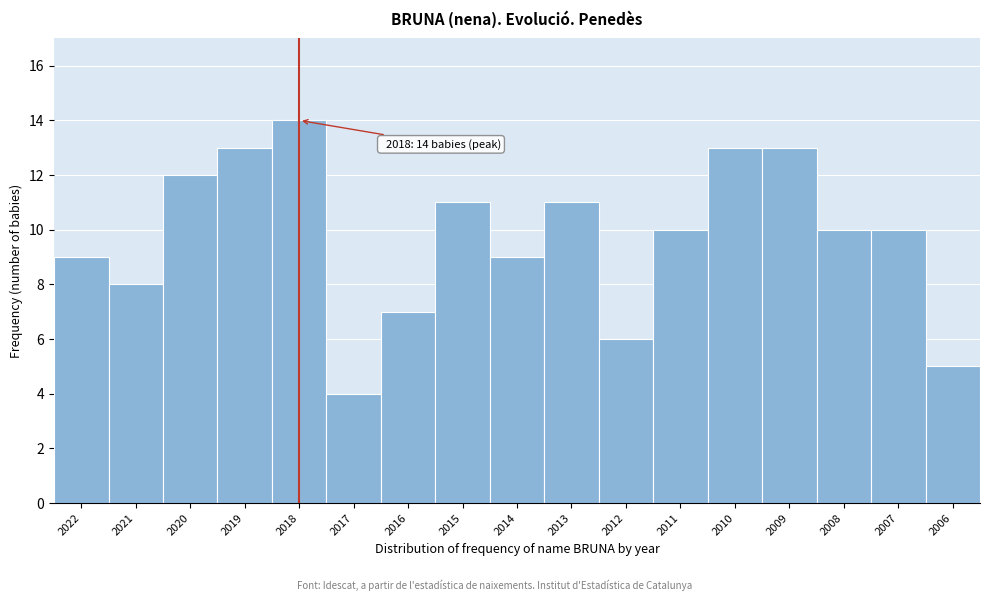

Reading left to right, transcribe all the data shown in this chart.

2022=9	2021=8	2020=12	2019=13	2018=14	2017=4	2016=7	2015=11	2014=9	2013=11	2012=6	2011=10	2010=13	2009=13	2008=10	2007=10	2006=5